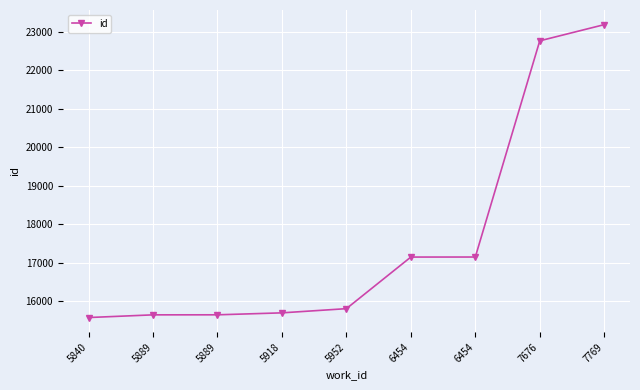

What is the change in value from 5889 to 7676?

+7132